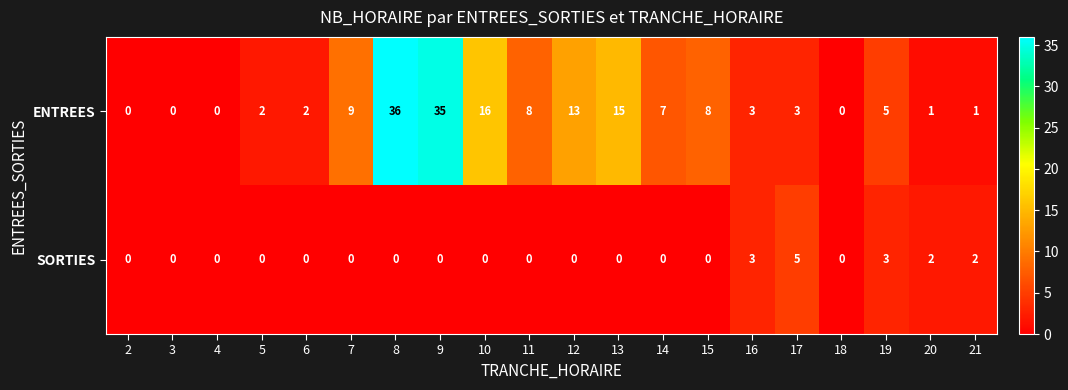

What is the maximum value for ENTREES?

36